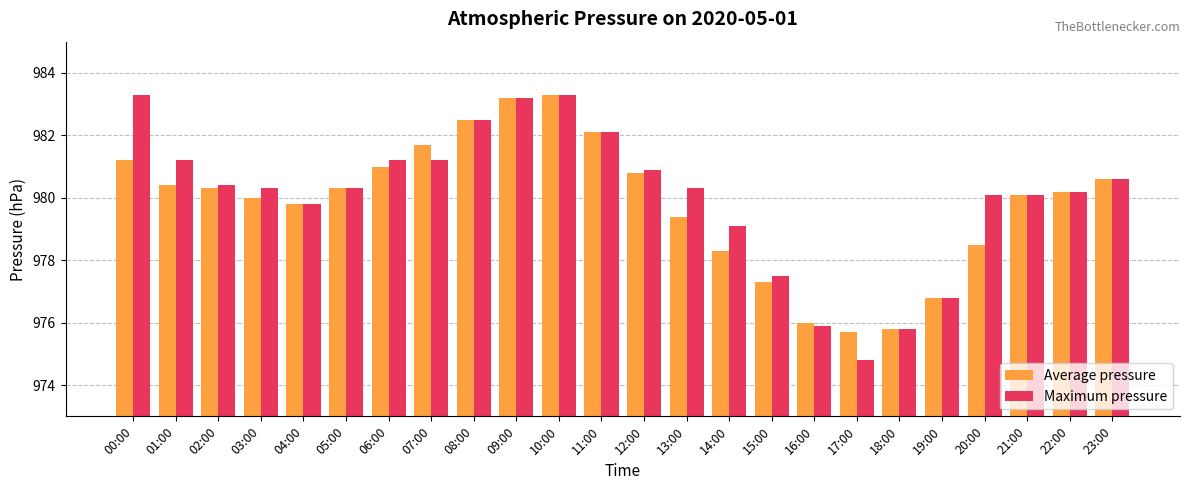

What is the difference between the maximum and minimum values in the Average pressure series?

7.6